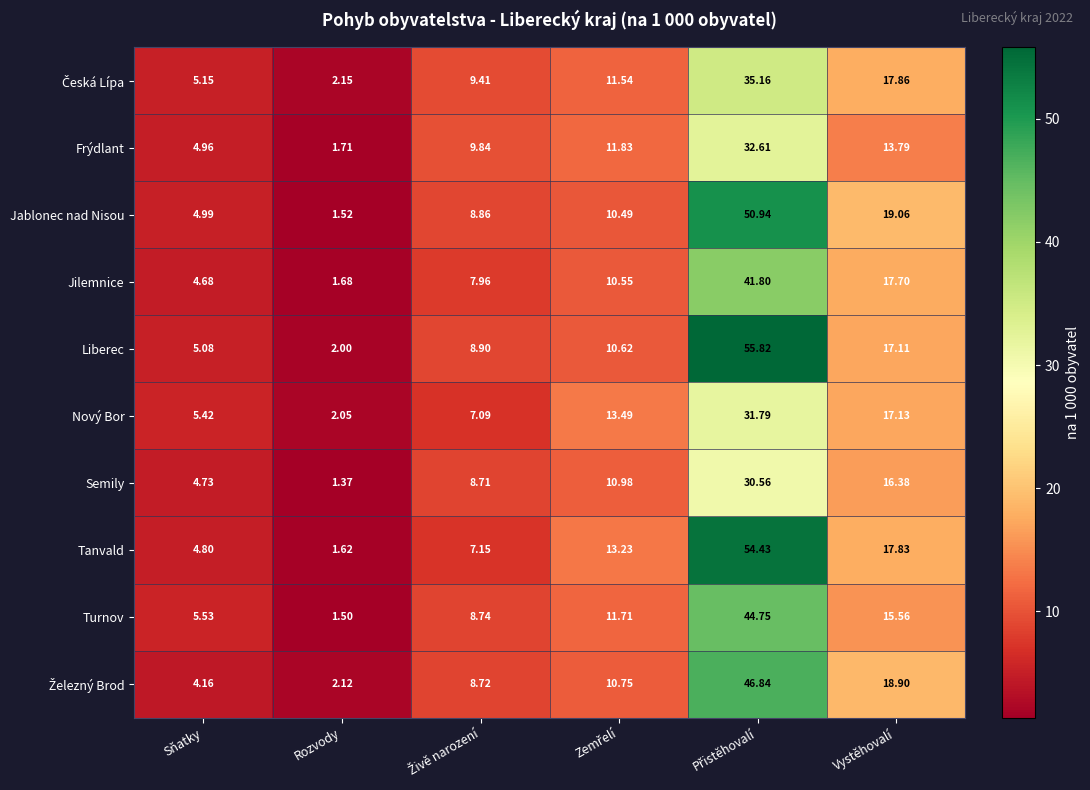

At which label does Tanvald reach its minimum?

Rozvody